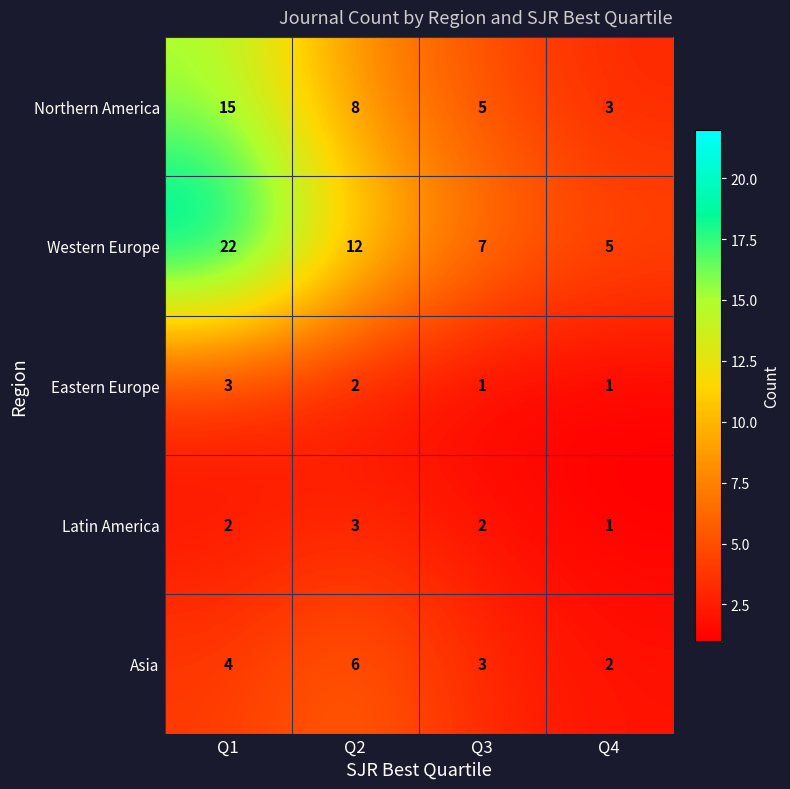

True or false: Eastern Europe has a value of 1 at Q1.

False